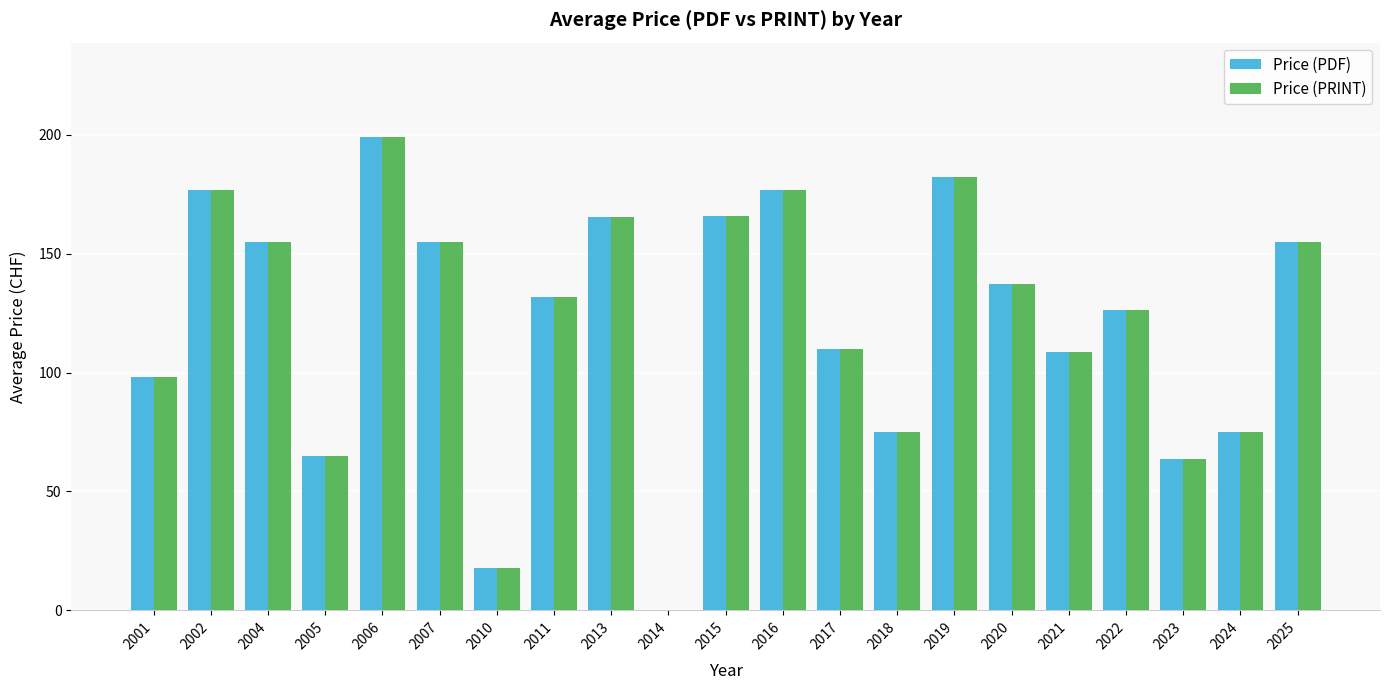

At which category does the chart reach its peak across all series?

2006